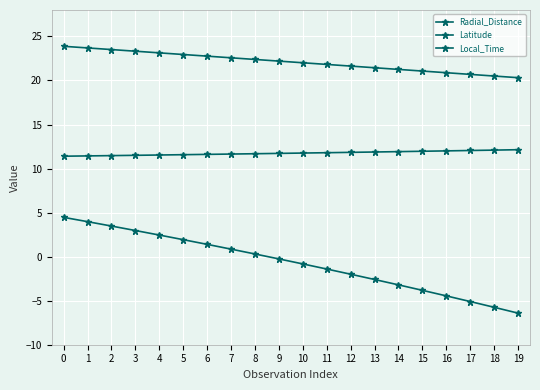

How many values in the Latitude series are below 0?

11